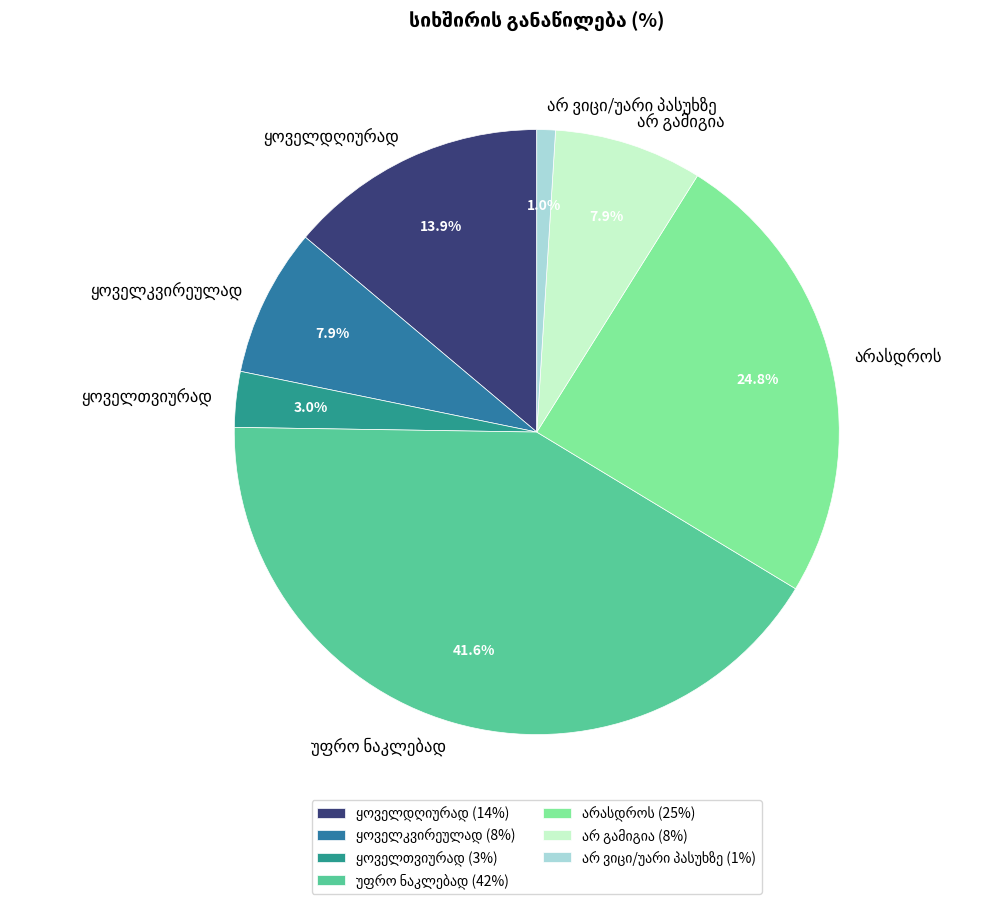

How many slices are in this pie chart?

7